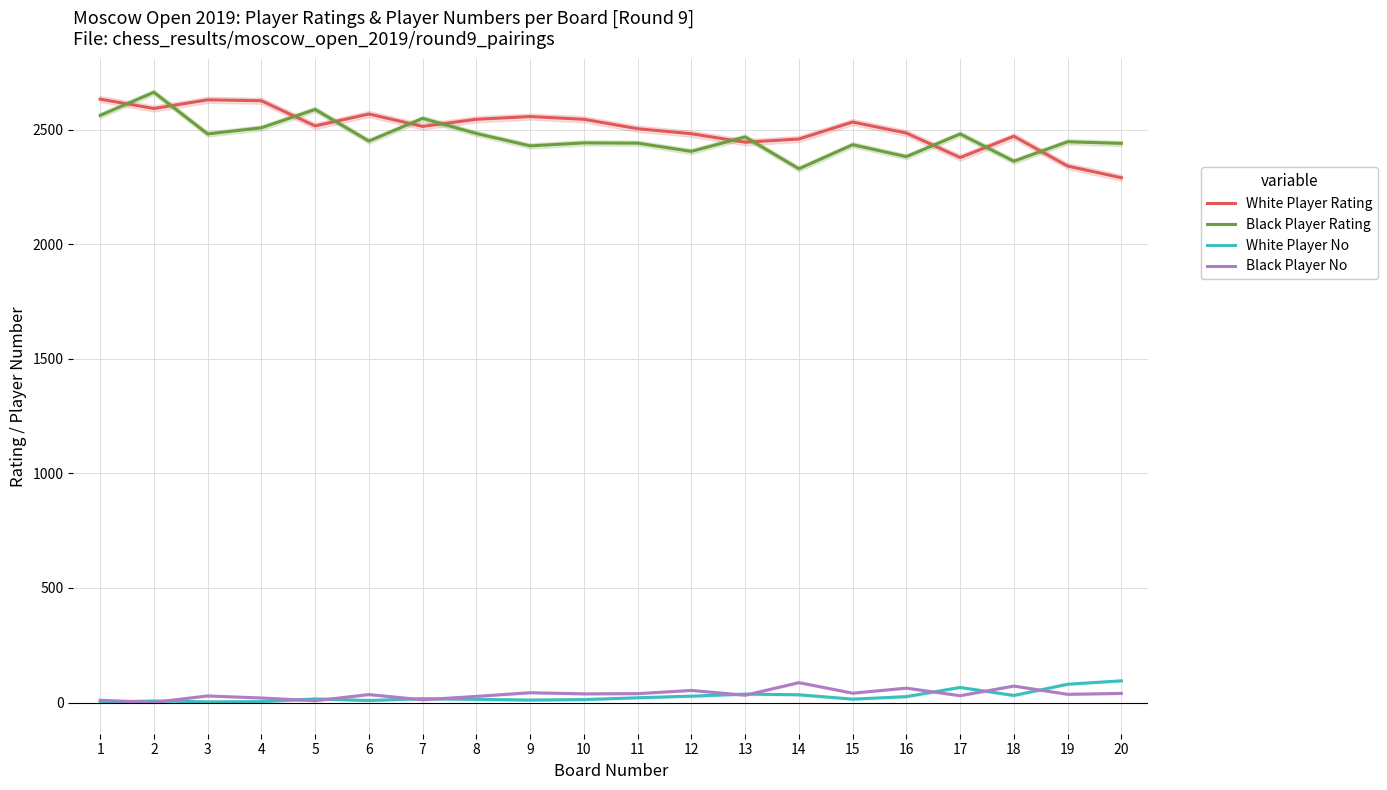

What is the difference between the second highest and minimum values in the White Player Rating series?

340